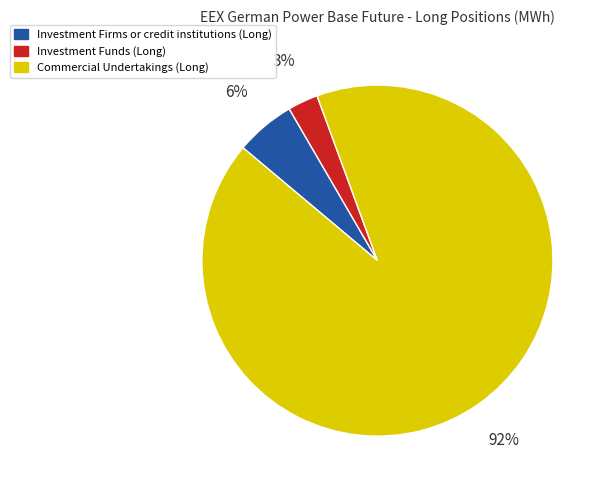

Which category accounts for the majority?

Commercial Undertakings (Long)